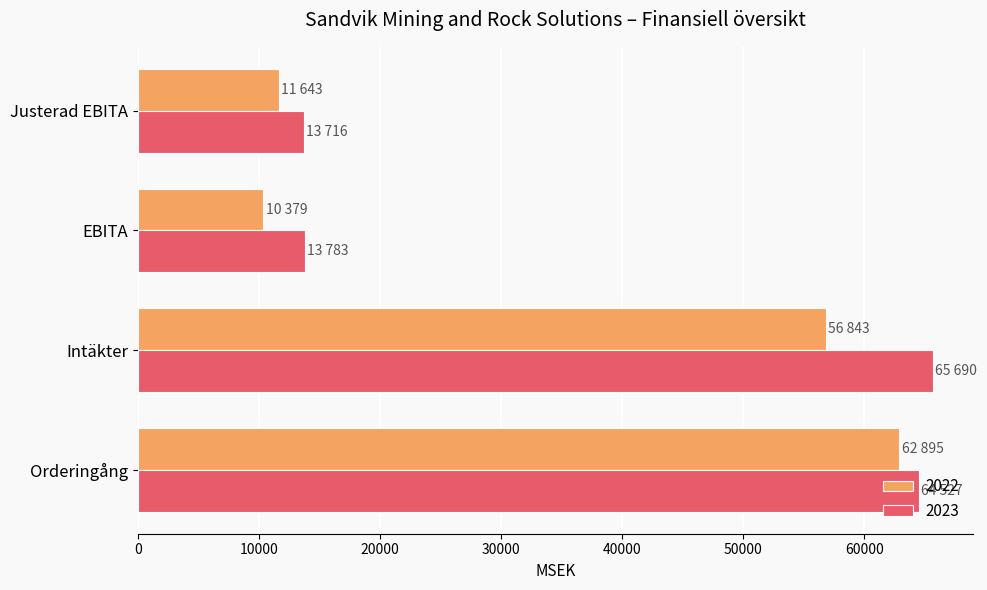

At Justerad EBITA, list the series in order from largest to smallest.

2023, 2022